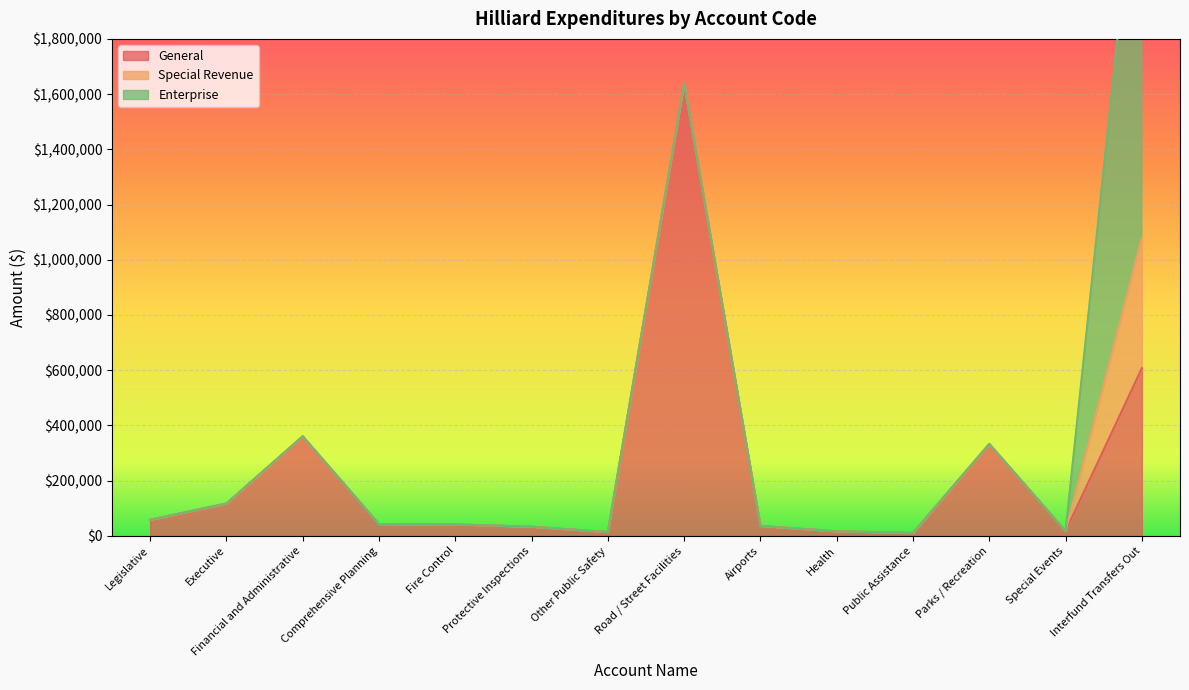

Where is the first local minimum for General?

Other Public Safety